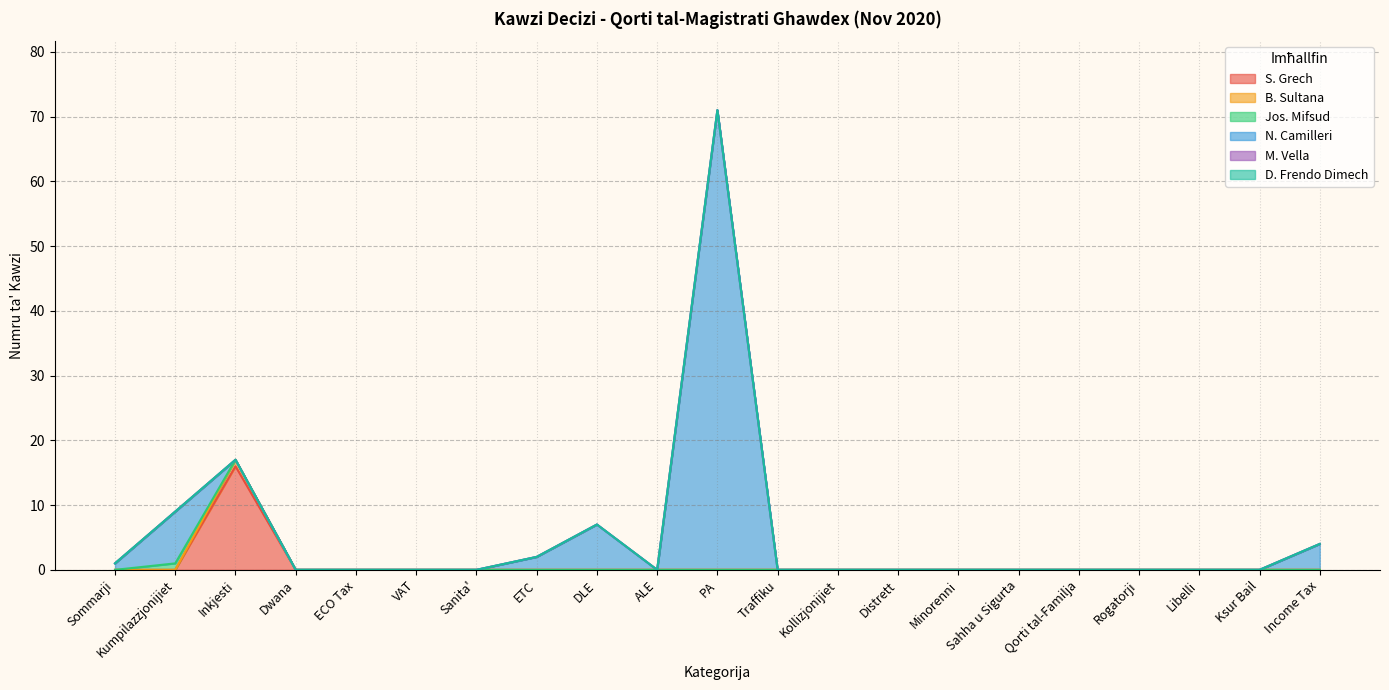

Is it true that N. Camilleri equals -46 at Inkjesti?

False